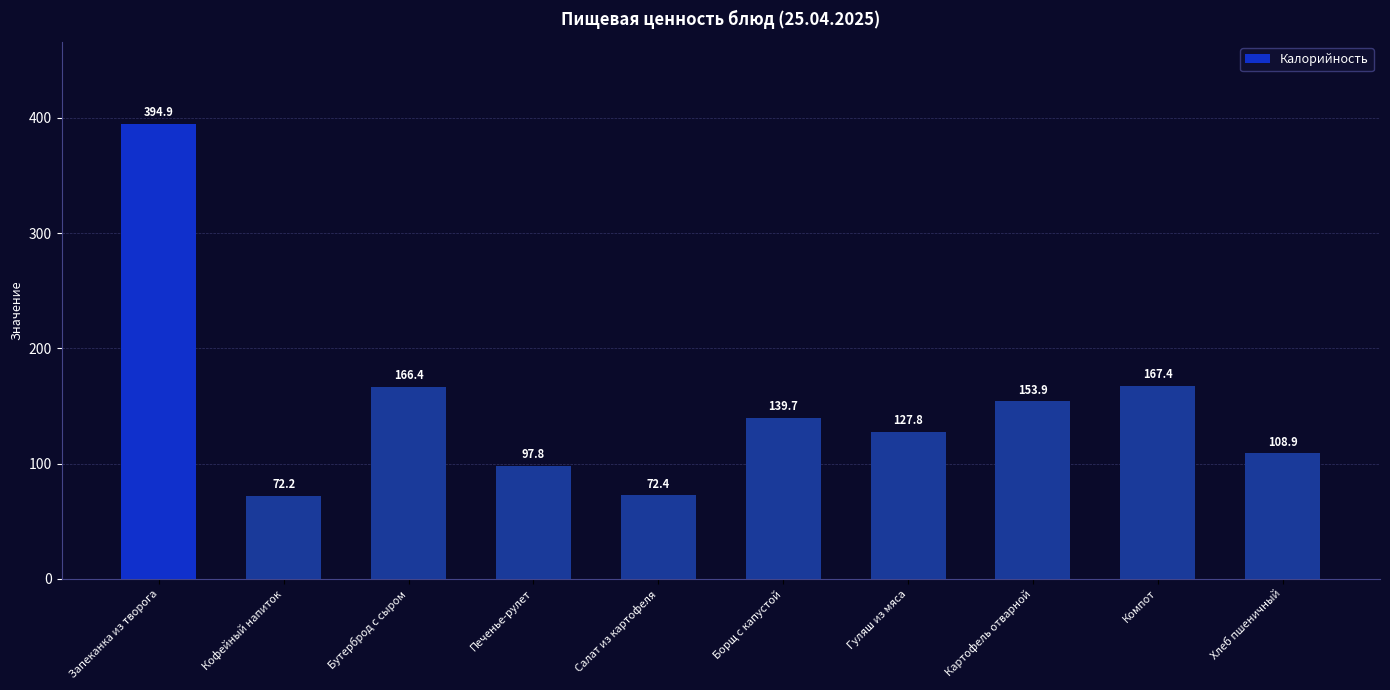

Which category has the lowest value across all series?

Кофейный напиток